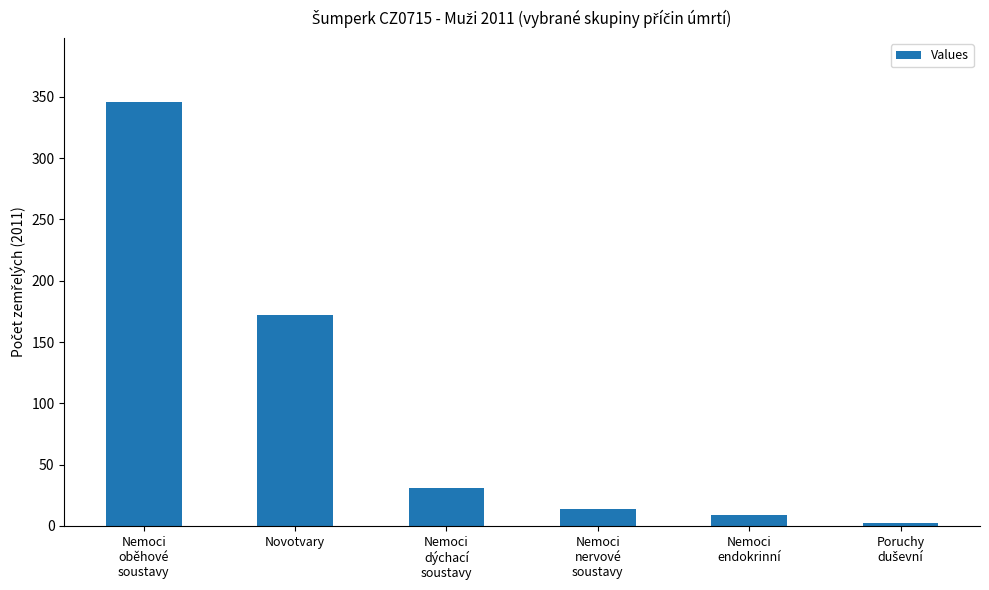

Where is the data nearest to the value 174?

Novotvary